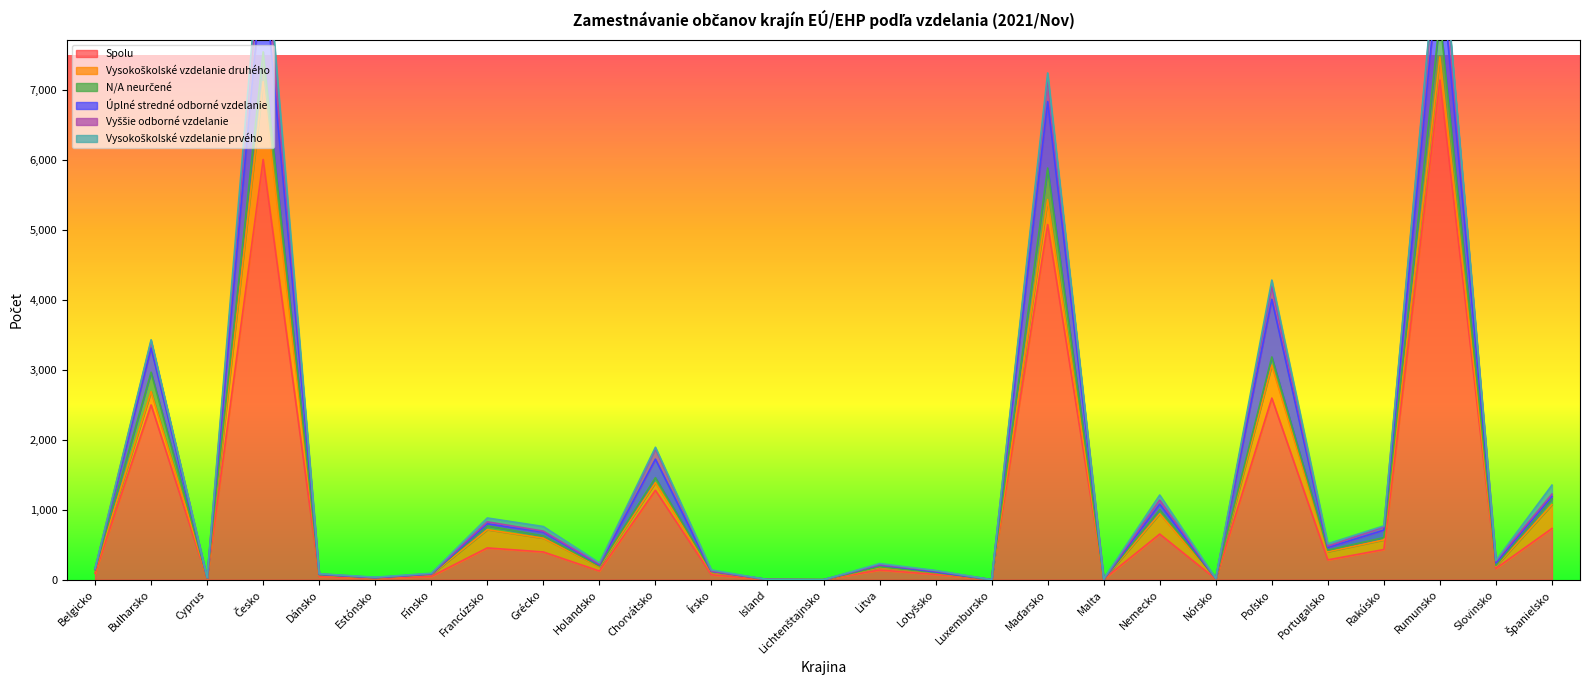

What is the spread (max minus min) of values at Belgicko?

88